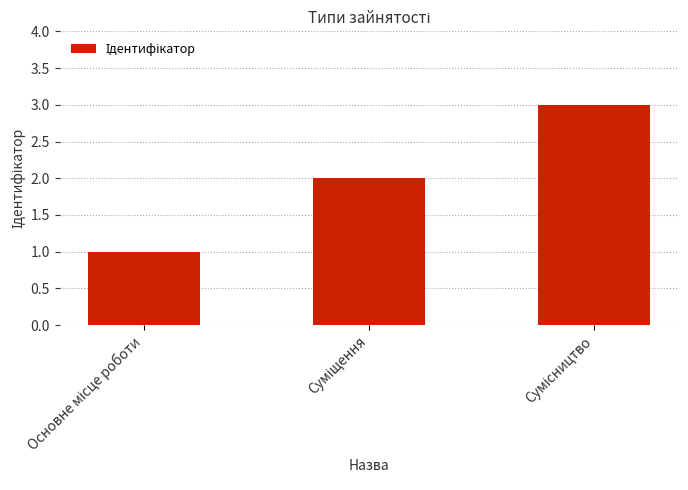

What is the sum of all values?

6